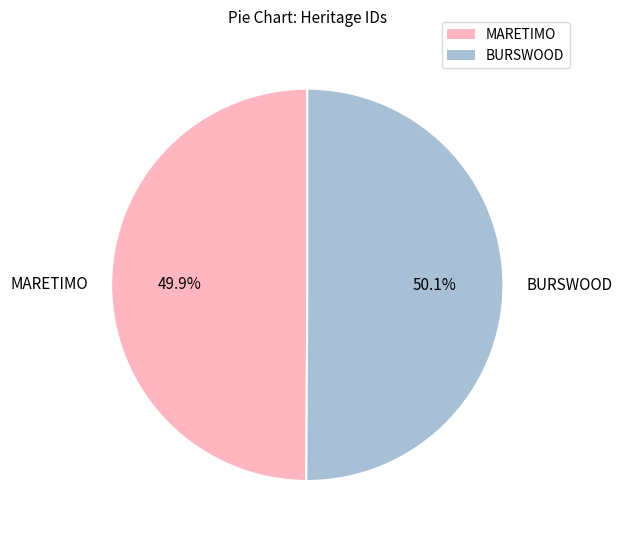

Count the number of slices in the pie.

2